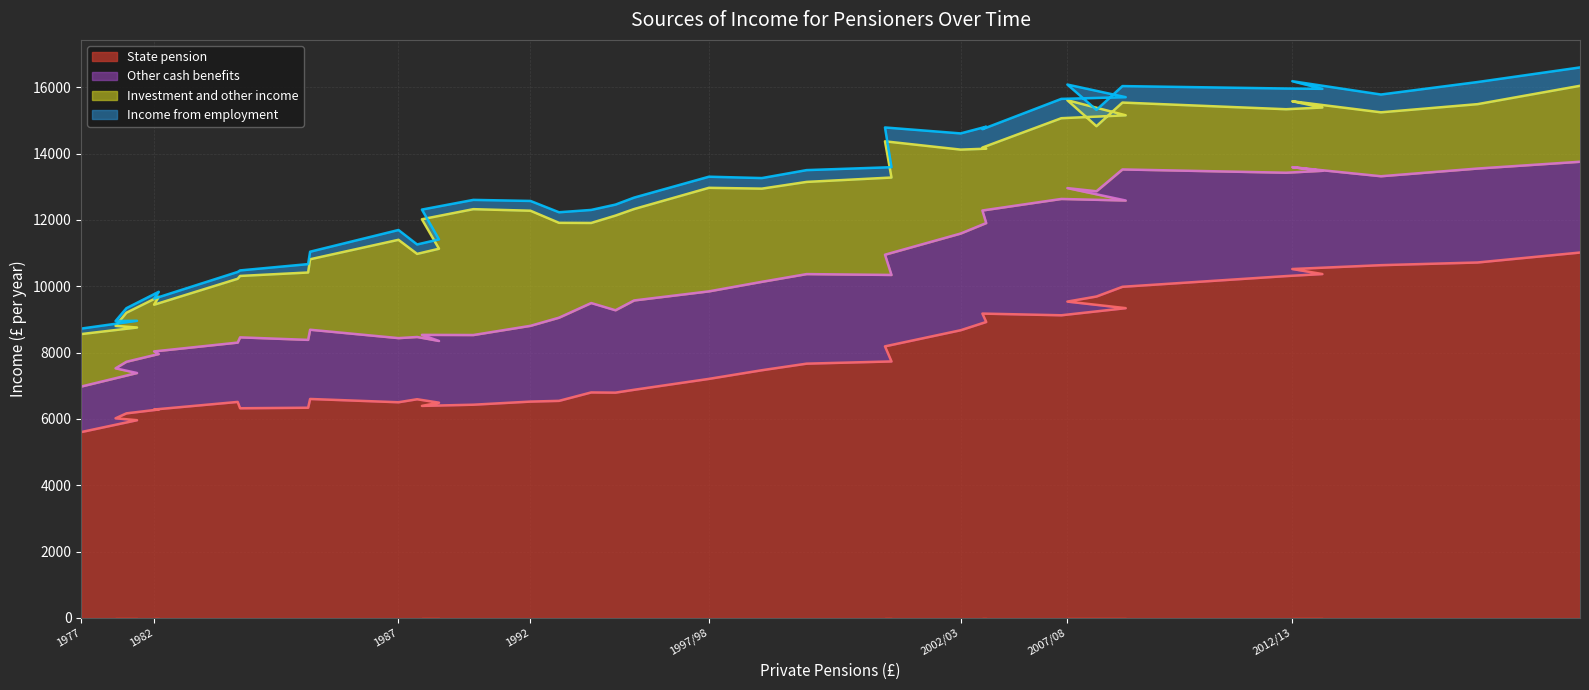

Does the chart have visible grid lines?

Yes